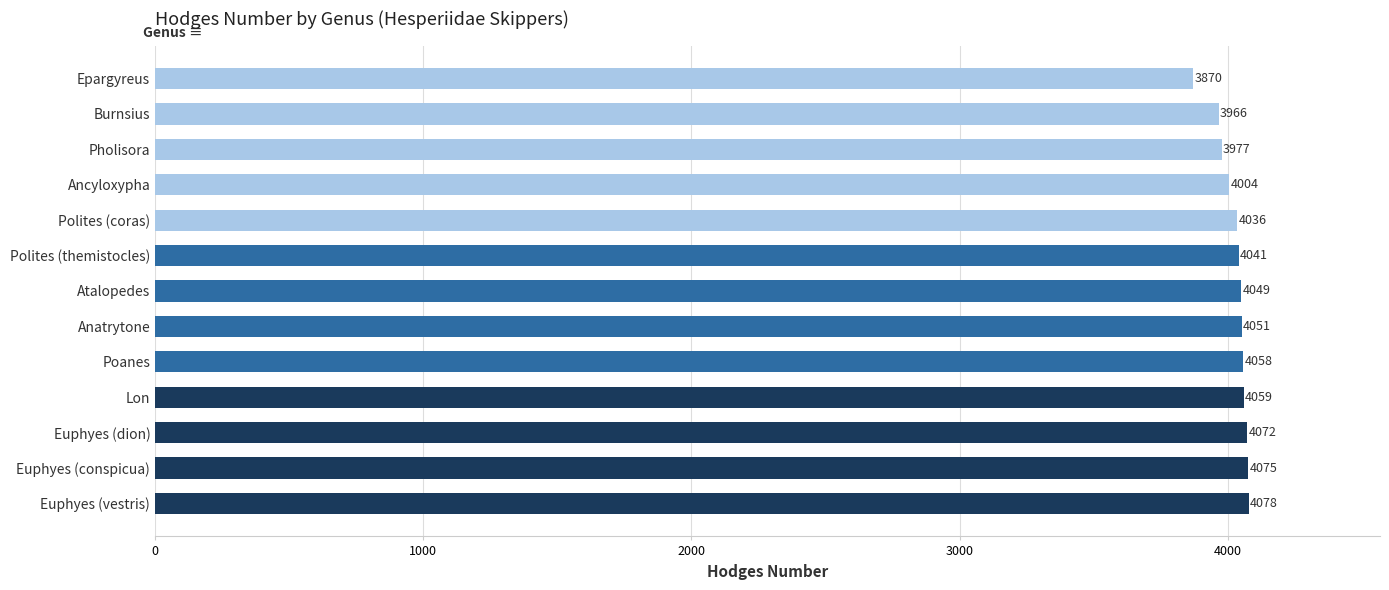

How many values are below 4049?

6